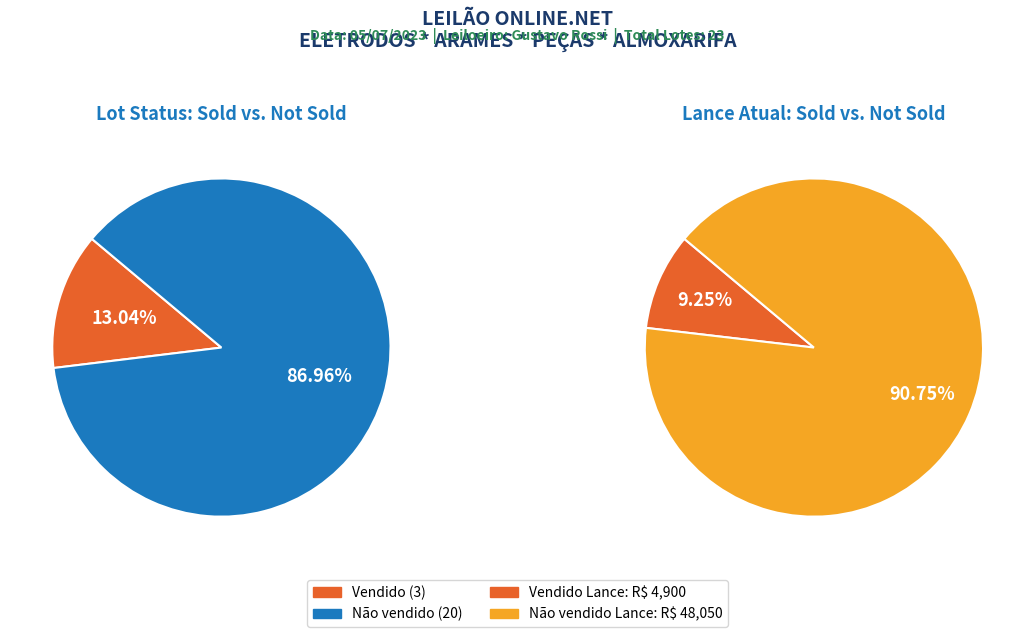

The Não vendido slice represents 93% of the pie. True or false?

False